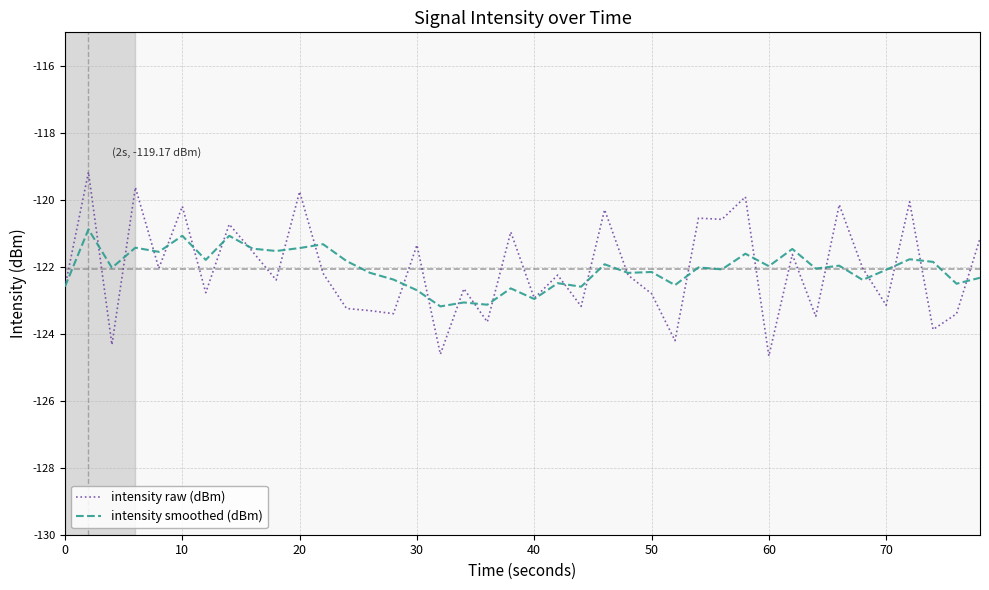

Count the number of categories in the chart.

40